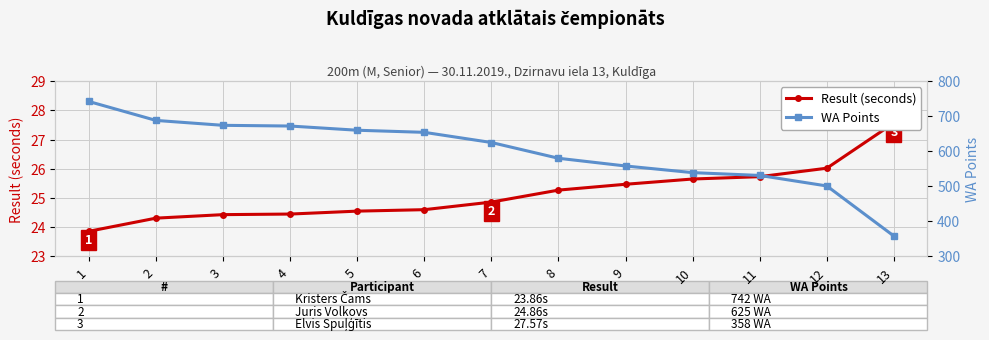

Which series has the largest range (max minus min)?

WA Points